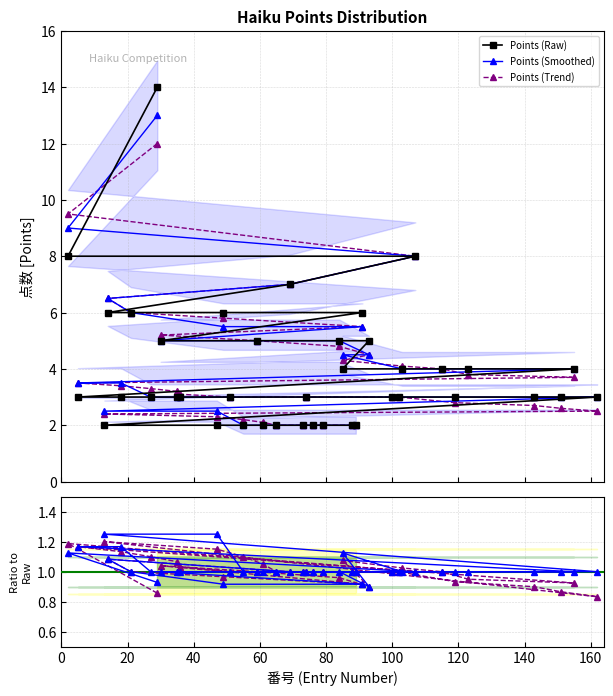

Is the value of Smoothed / Raw at 17 greater than the value of Points (Smoothed) at 13?

No